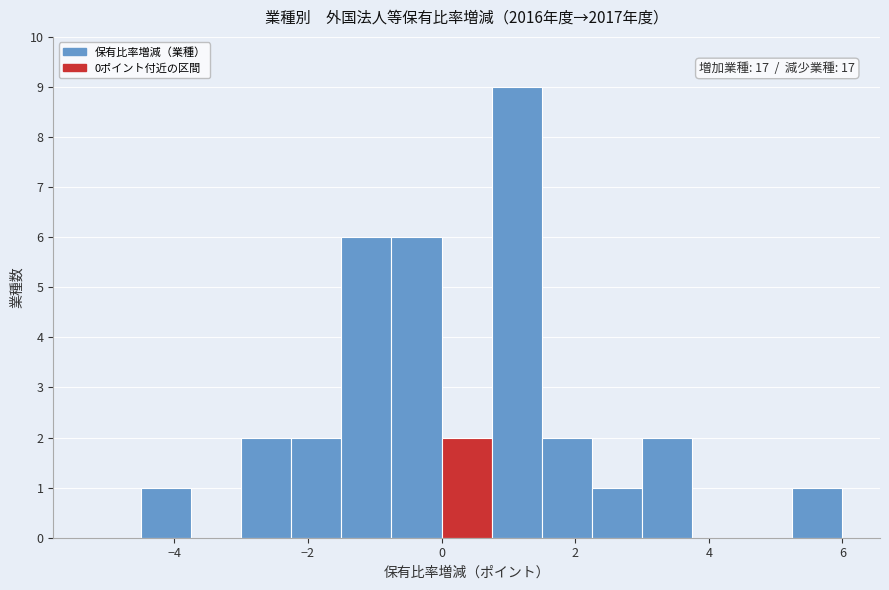

Read against the x-axis, roughly where is the centre of the tallest bar?

1.2